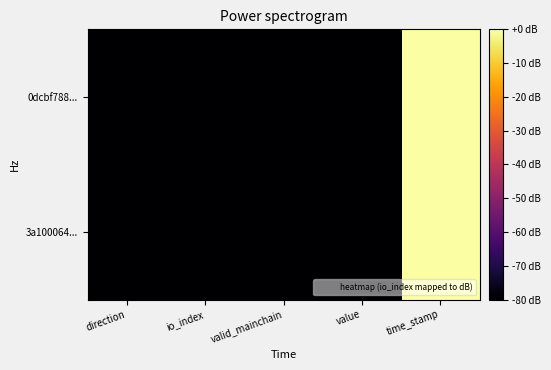

Which series has the largest total across all categories?

0dcbf788...